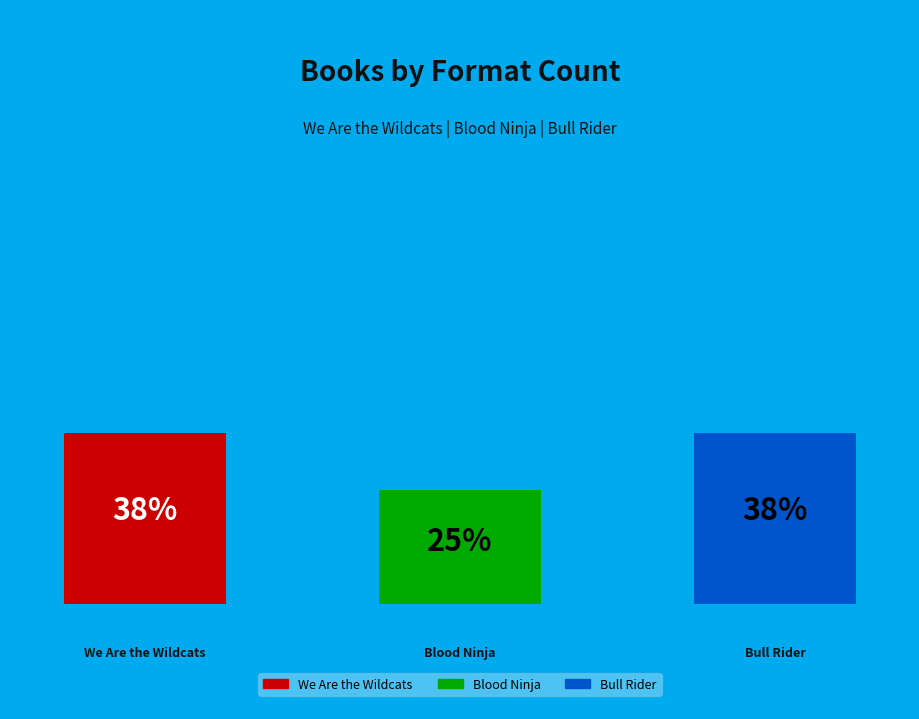

Combined, what portion of the pie is We Are the Wildcats and Bull Rider?

75.0%